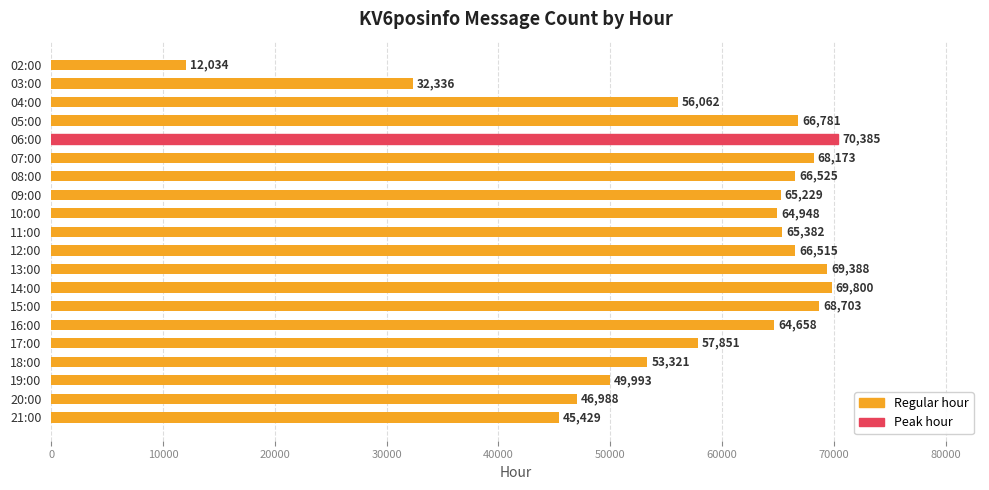

List the labels in order of value, smallest first.

02:00, 03:00, 21:00, 20:00, 19:00, 18:00, 04:00, 17:00, 16:00, 10:00, 09:00, 11:00, 12:00, 08:00, 05:00, 07:00, 15:00, 13:00, 14:00, 06:00